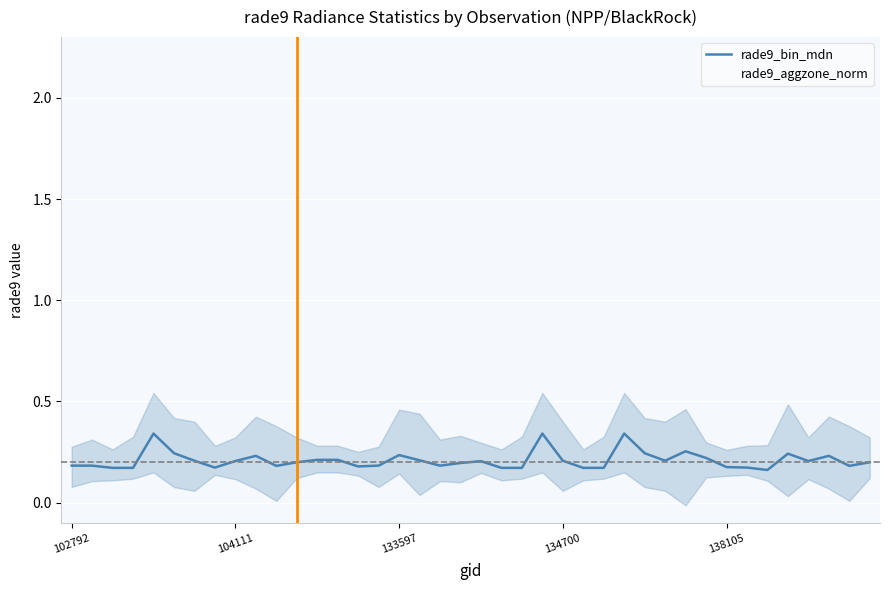

Between 13 and 35, which series saw the biggest shift?

rade9_aggzone_norm